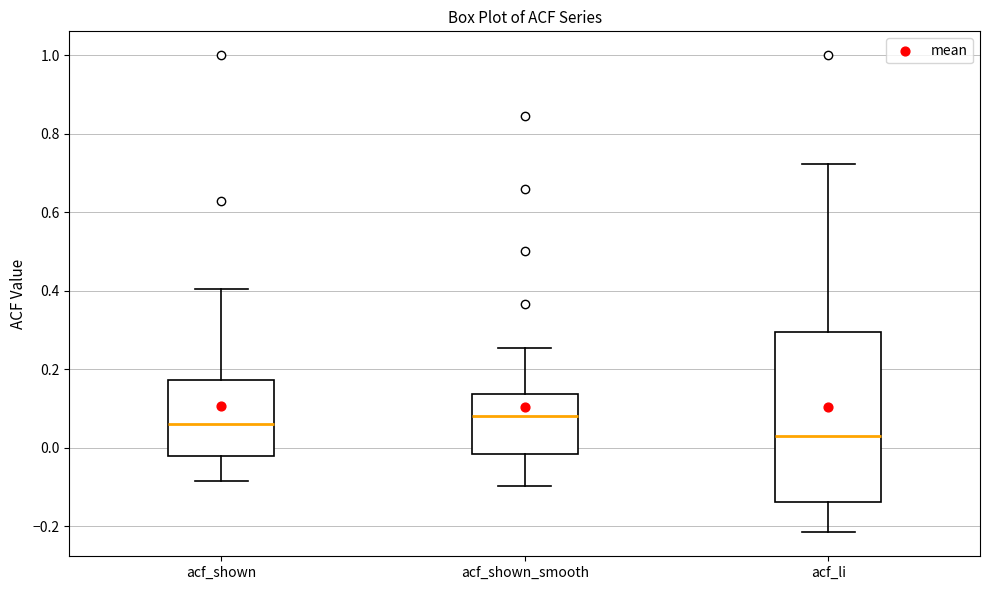

Which box is the tallest, from its lower edge to its upper edge?

acf_li